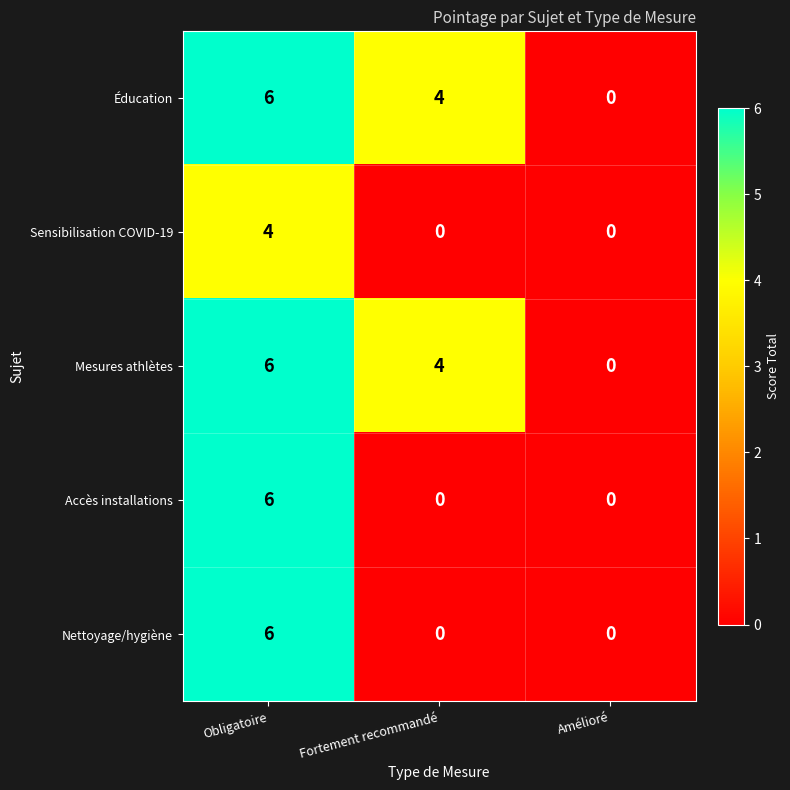

Reading right to left, transcribe all the data shown in this chart.

Éducation: Amélioré=0	Fortement recommandé=4	Obligatoire=6
Sensibilisation COVID-19: Amélioré=0	Fortement recommandé=0	Obligatoire=4
Mesures athlètes: Amélioré=0	Fortement recommandé=4	Obligatoire=6
Accès installations: Amélioré=0	Fortement recommandé=0	Obligatoire=6
Nettoyage/hygiène: Amélioré=0	Fortement recommandé=0	Obligatoire=6